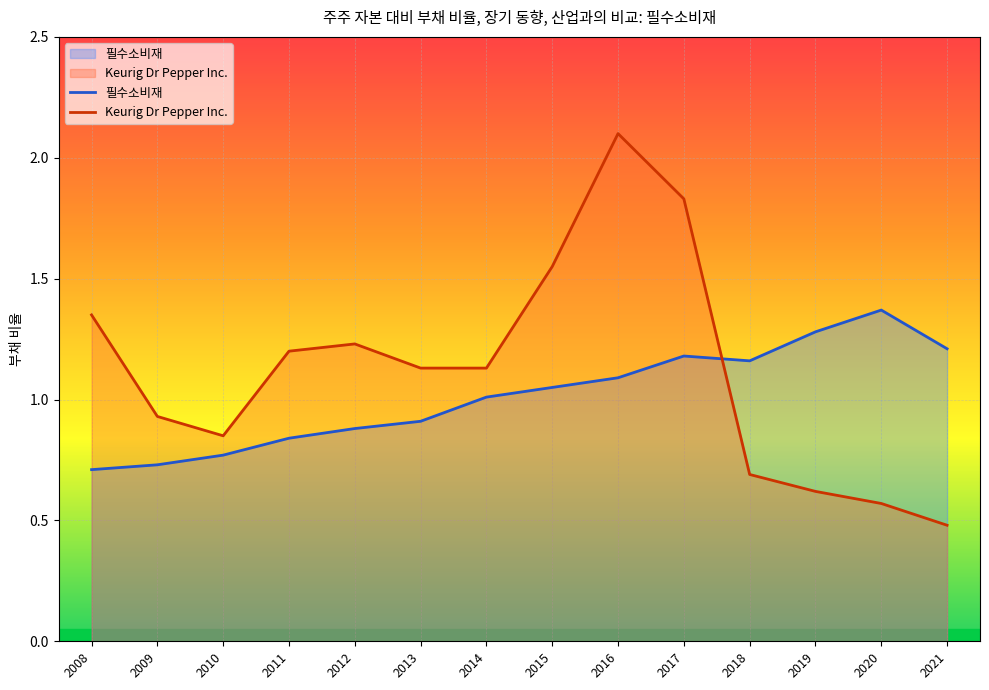

What is the value of the Keurig Dr Pepper Inc. point at the 9th from the left?

2.1